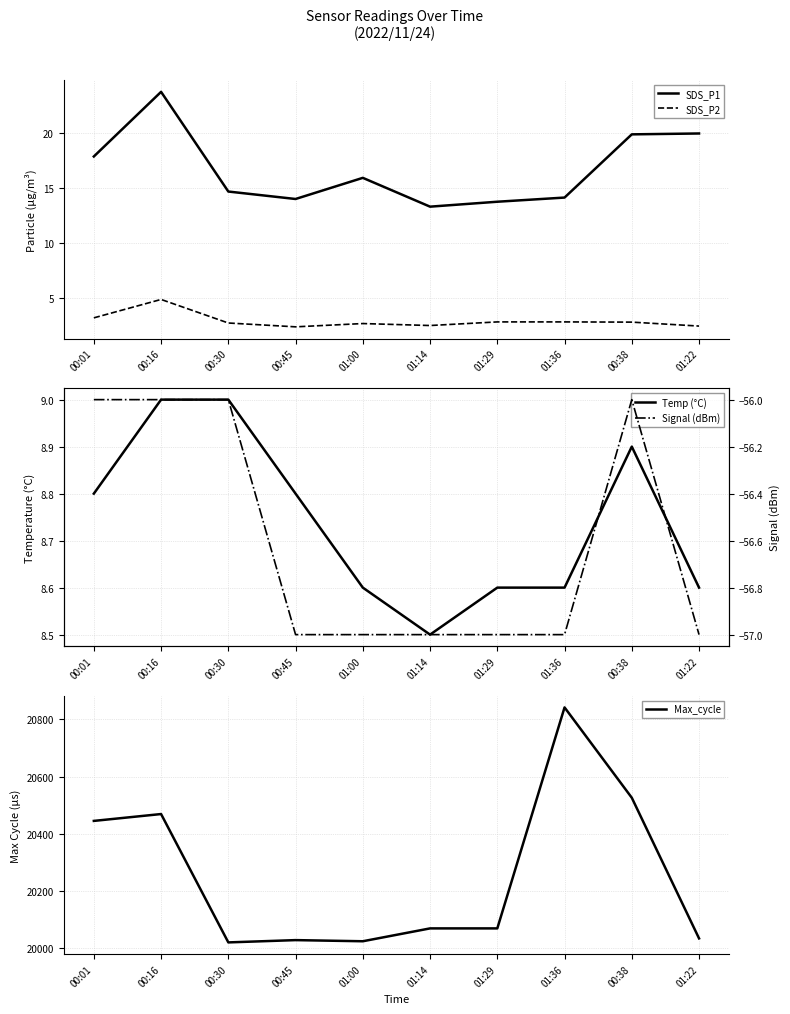

Reading left to right, list all the values displayed in this chart.

SDS_P1: 00:01=17.9	00:16=23.8	00:30=14.7	00:45=14.0	01:00=15.9	01:14=13.3	01:29=13.8	01:36=14.2	00:38=19.9	01:22=20.0
SDS_P2: 00:01=3.2	00:16=4.8	00:30=2.7	00:45=2.4	01:00=2.6	01:14=2.5	01:29=2.8	01:36=2.8	00:38=2.8	01:22=2.4
Temp (°C): 00:01=8.8	00:16=9.0	00:30=9.0	00:45=8.8	01:00=8.6	01:14=8.5	01:29=8.6	01:36=8.6	00:38=8.9	01:22=8.6
Max_cycle: 00:01=20445.0	00:16=20469.0	00:30=20020.0	00:45=20028.0	01:00=20024.0	01:14=20069.0	01:29=20069.0	01:36=20842.0	00:38=20526.0	01:22=20034.0
Signal (dBm): 00:01=-56.0	00:16=-56.0	00:30=-56.0	00:45=-57.0	01:00=-57.0	01:14=-57.0	01:29=-57.0	01:36=-57.0	00:38=-56.0	01:22=-57.0